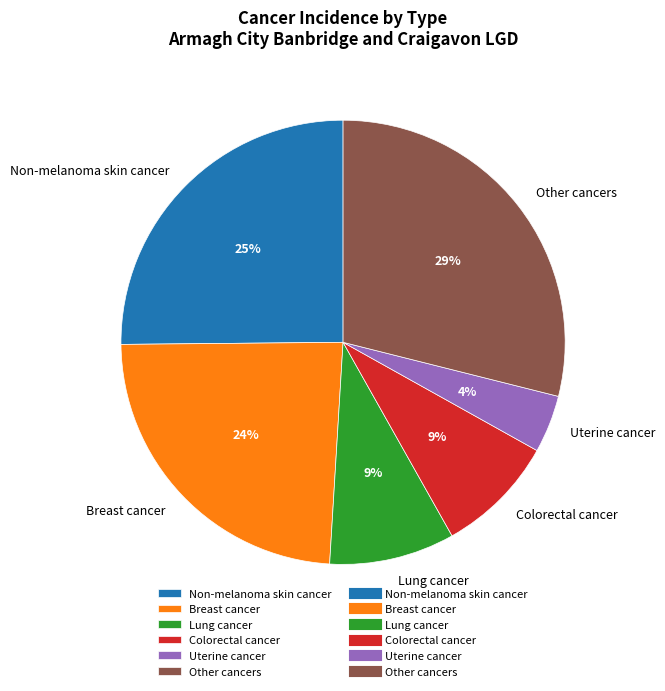

Which slice is the smallest?

Uterine cancer